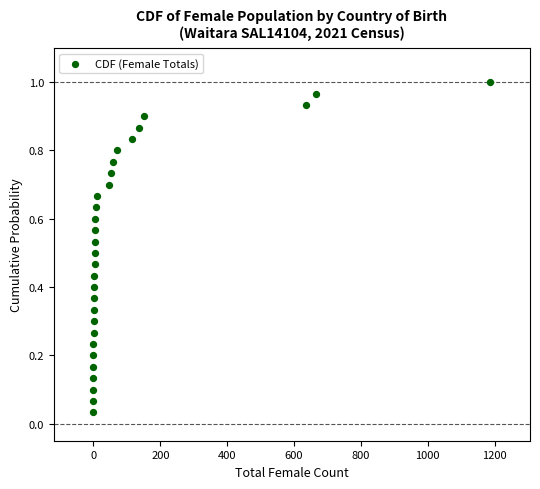

What is the range of X values (max minus min)?

1187.0